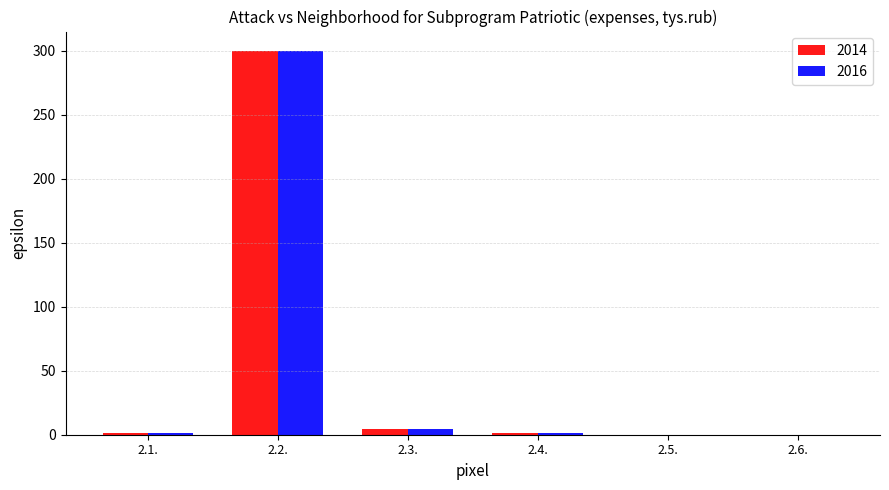

What is the greatest value displayed?

300.0